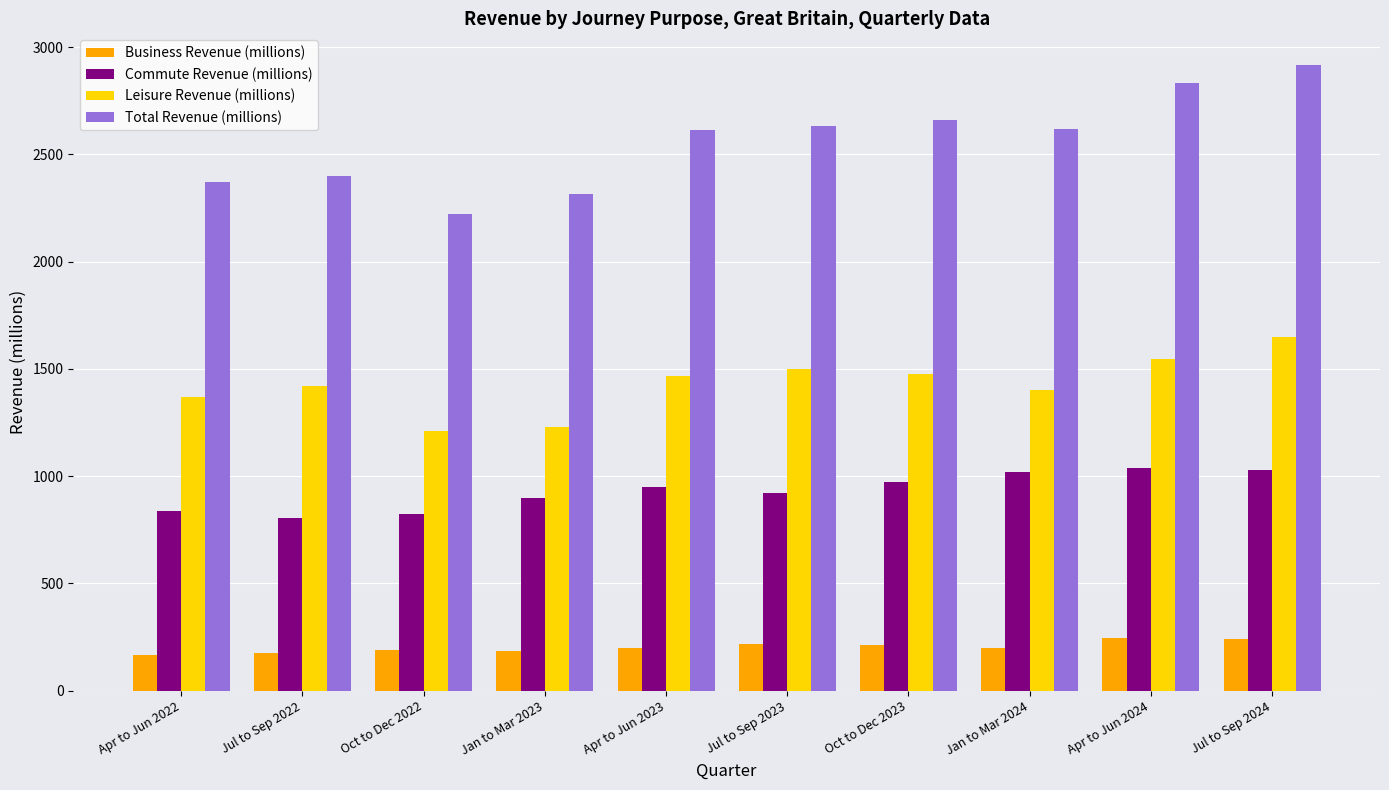

What is the maximum value shown in the chart?

2918.1